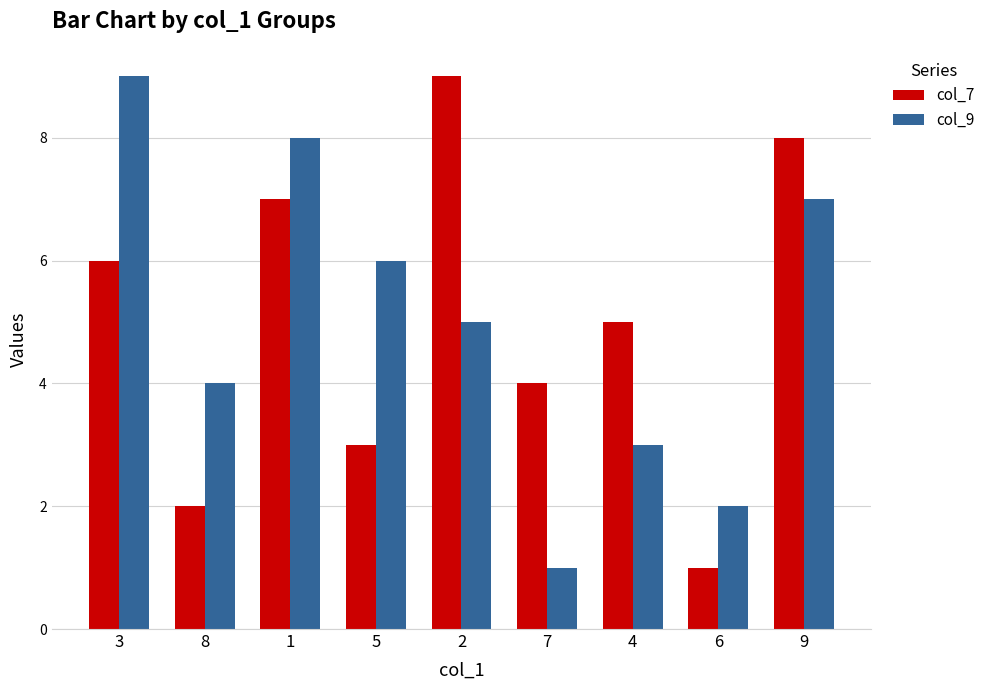

The value of col_9 at 5 is 6. True or false?

True